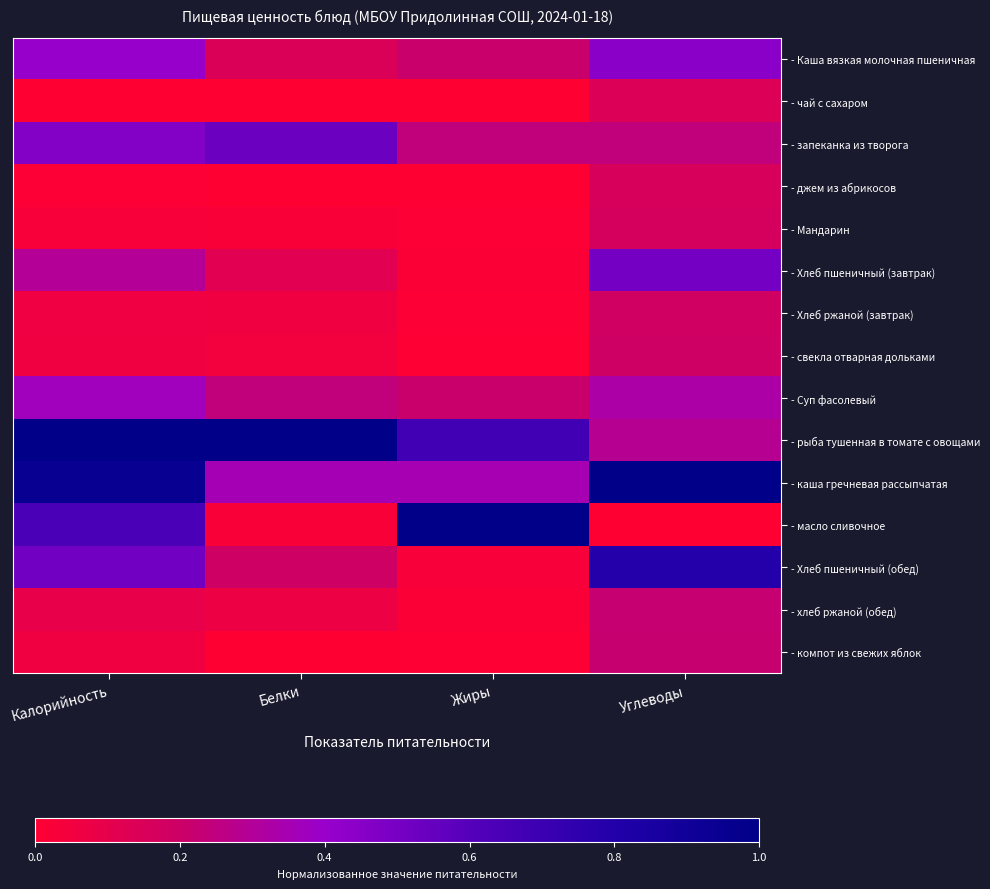

Rank the series by their maximum value, from lowest to highest.

- чай с сахаром, - джем из абрикосов, - Мандарин, - Хлеб ржаной (завтрак), - свекла отварная дольками, - компот из свежих яблок, - хлеб ржаной (обед), - Суп фасолевый, - Каша вязкая молочная пшеничная, - Хлеб пшеничный (завтрак), - запеканка из творога, - Хлеб пшеничный (обед), - рыба тушенная в томате с овощами, - каша гречневая рассыпчатая, - масло сливочное